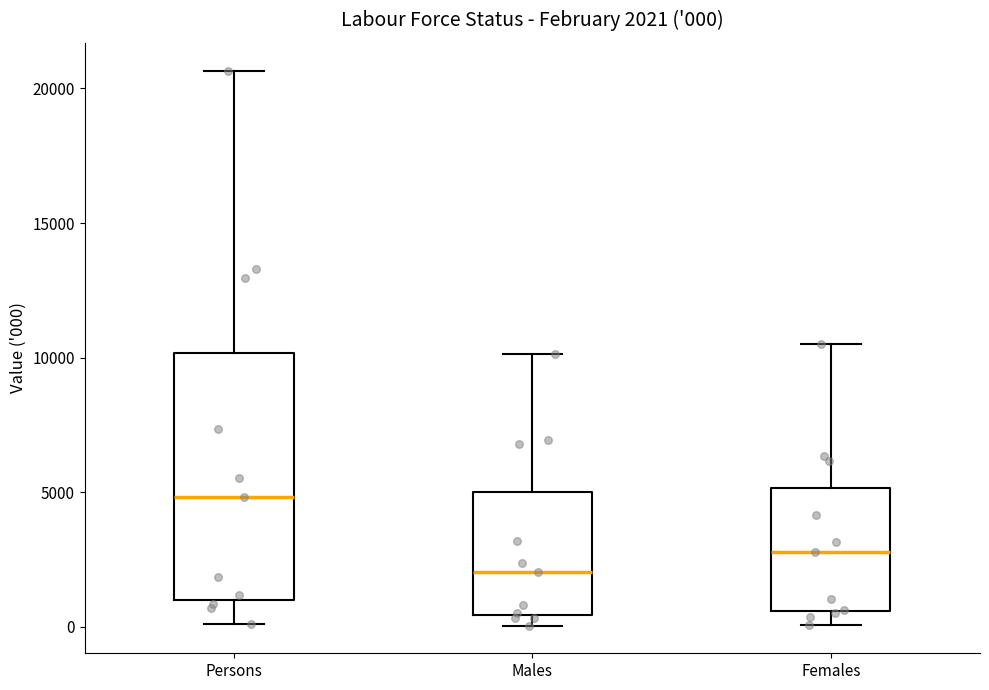

Which box is the tallest, from its lower edge to its upper edge?

Persons